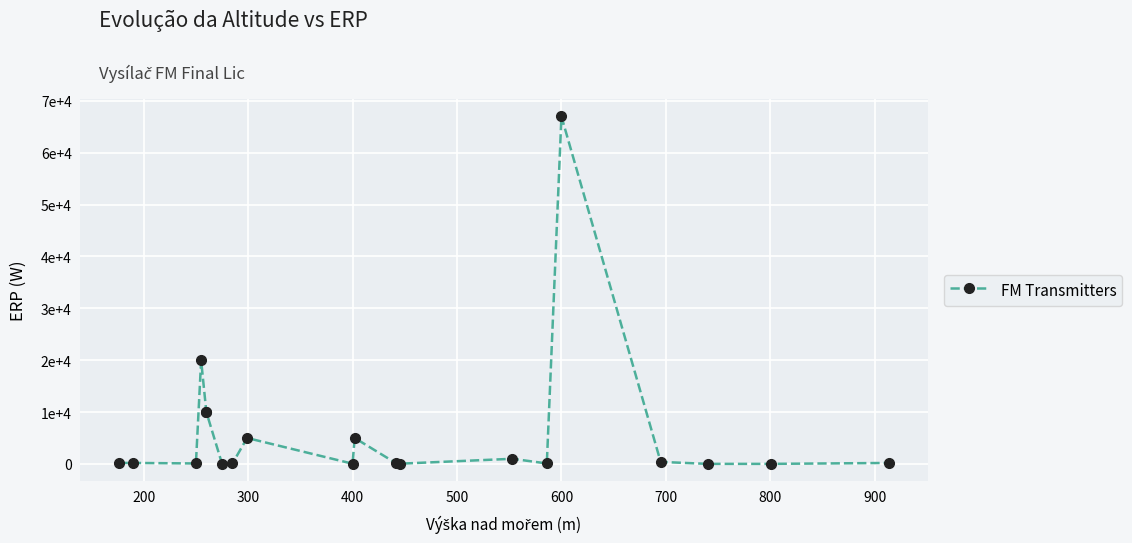

What is the minimum value shown in the chart?

19